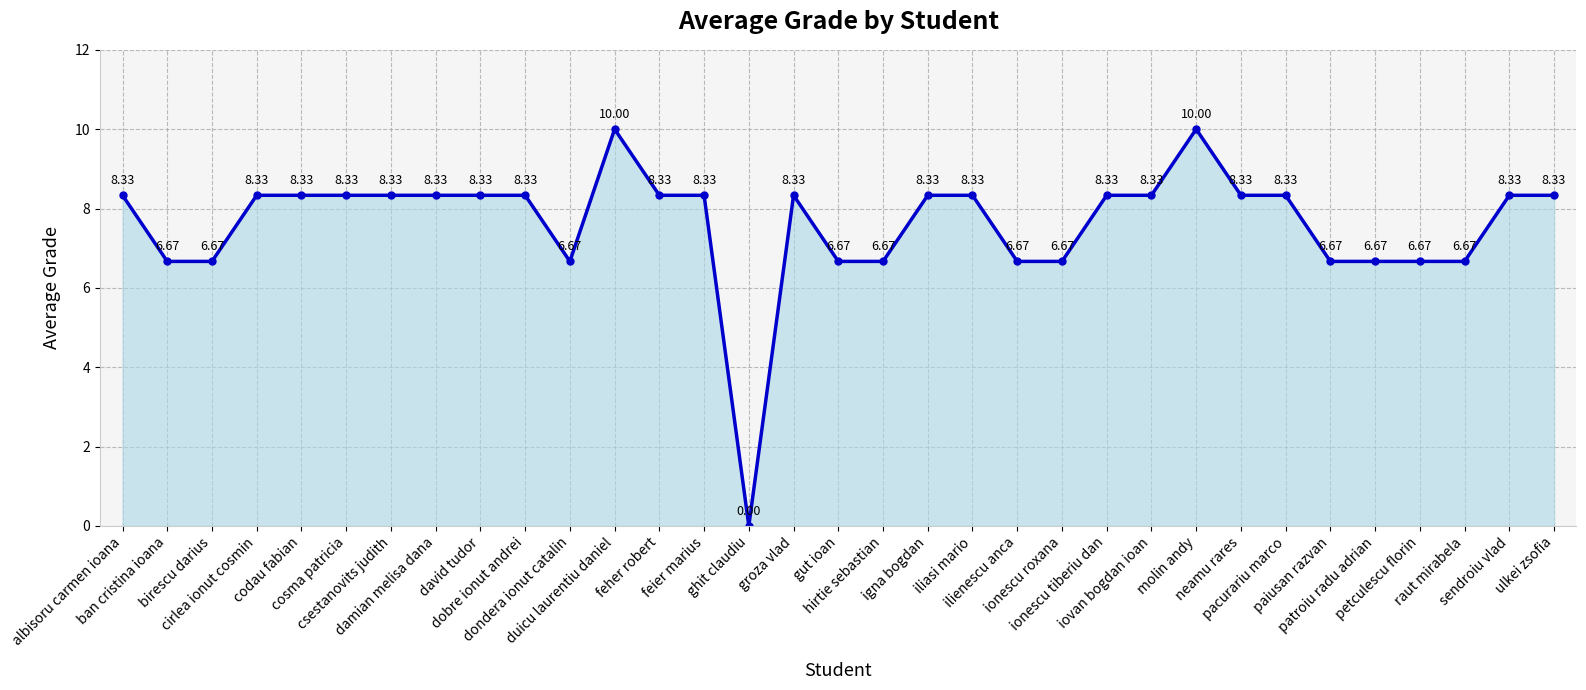

Is it true that the value at ban cristina ioana is 8.7?

False